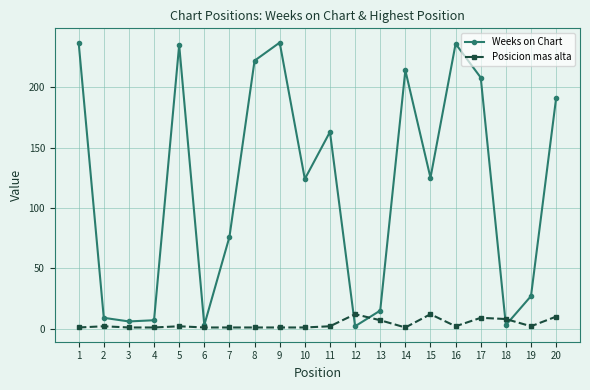

Is it true that Weeks on Chart equals 237 at 9?

True